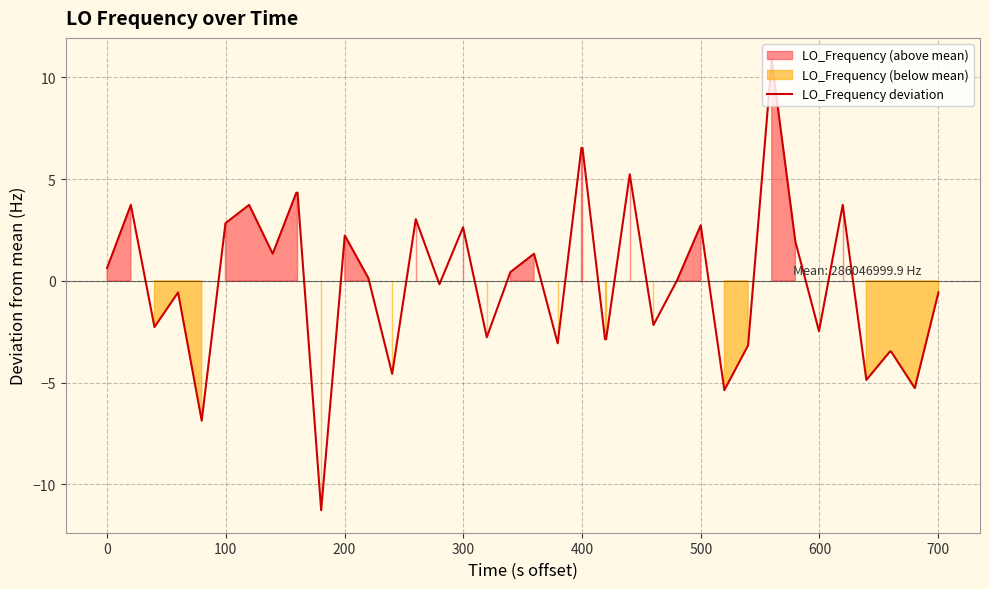

What is the greatest value displayed?

10.8